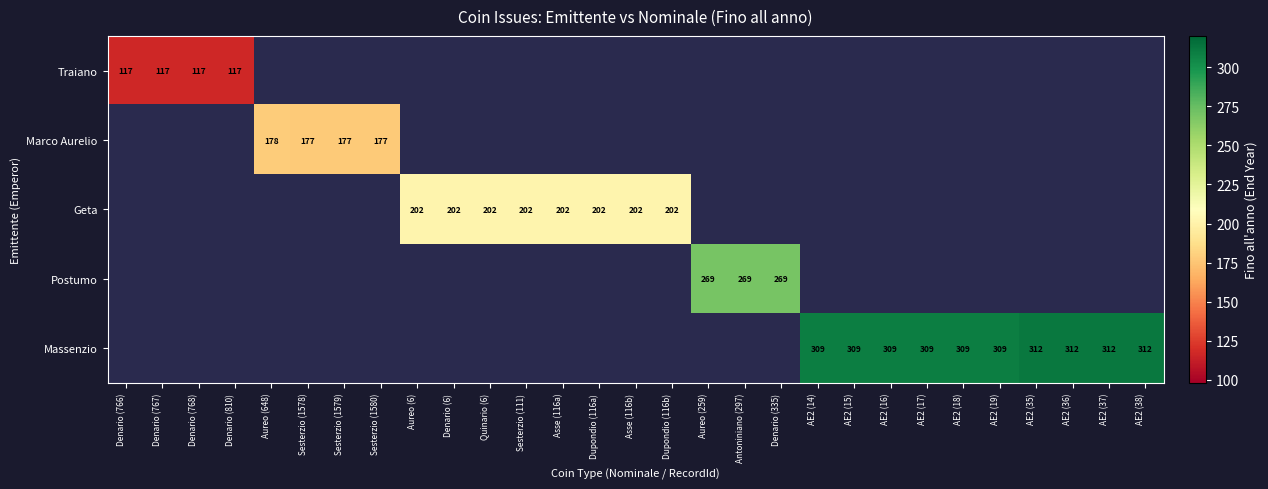

Which series has the largest total across all categories?

Massenzio